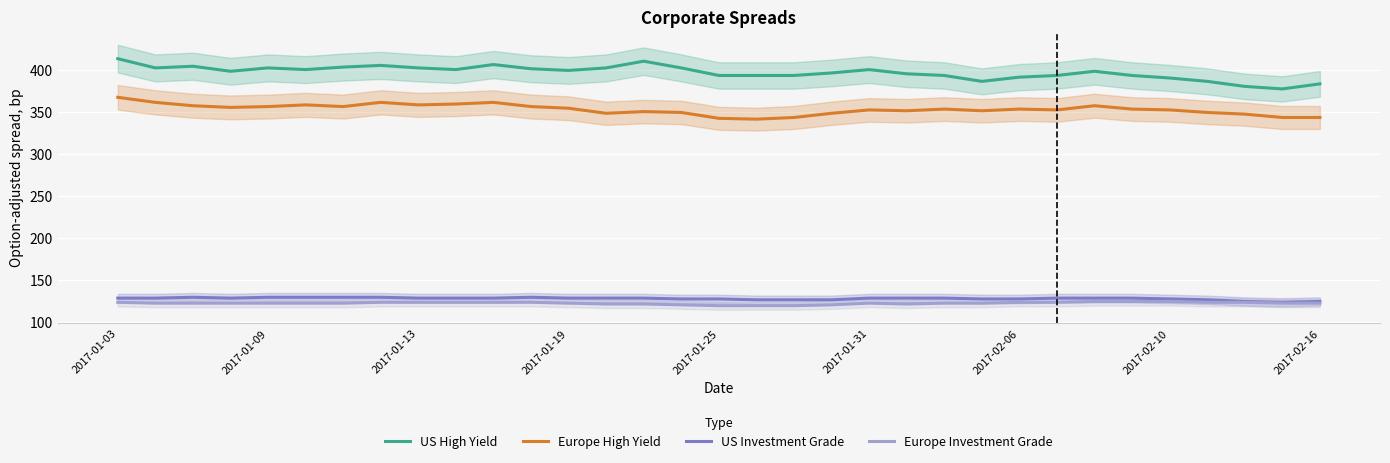

What is the difference between the maximum and minimum values in the Europe Investment Grade series?

5